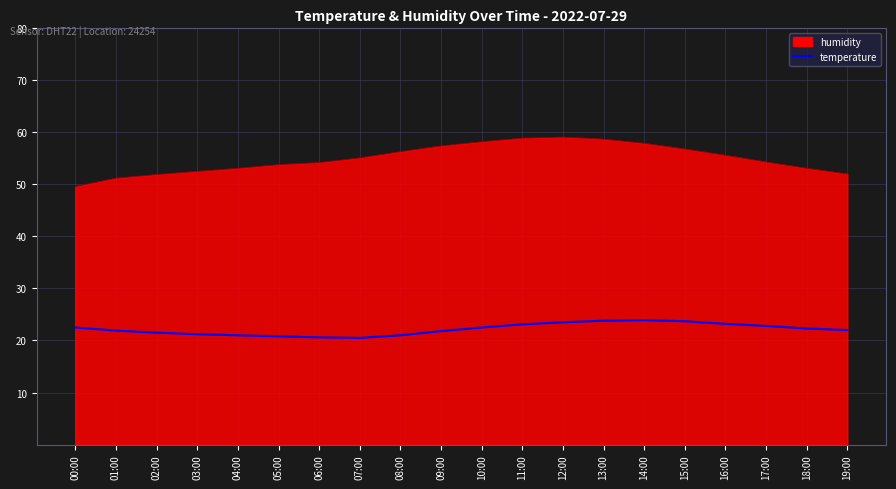

Which series has the largest range (max minus min)?

humidity